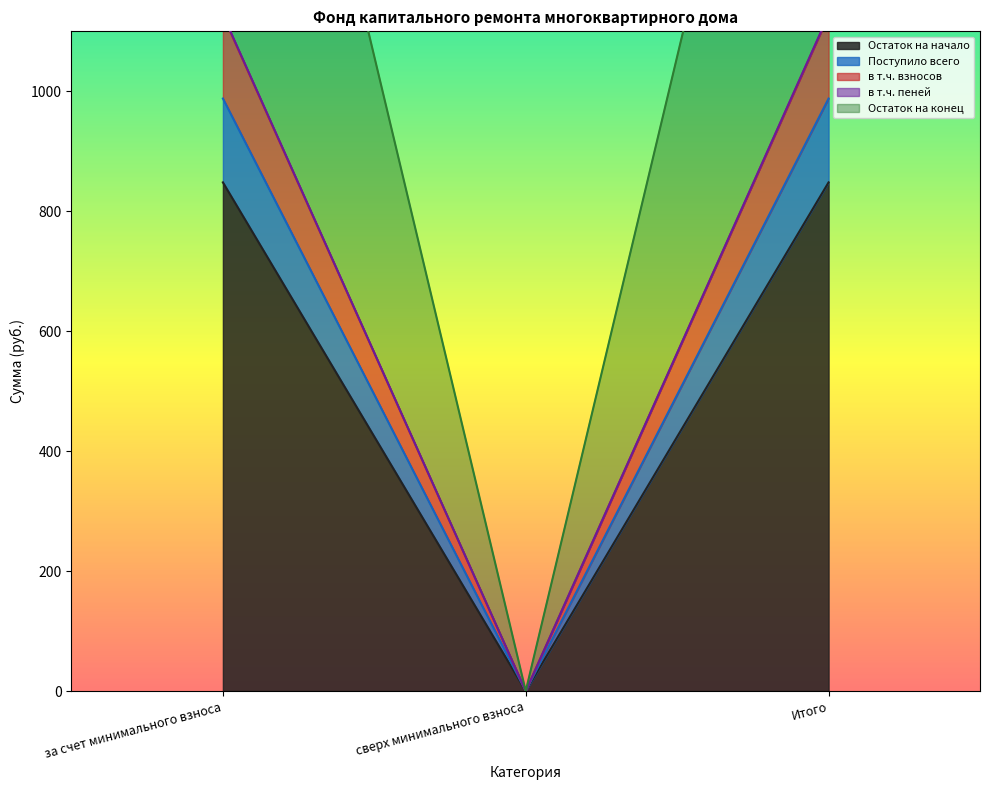

How many values in Остаток на начало are above zero?

2